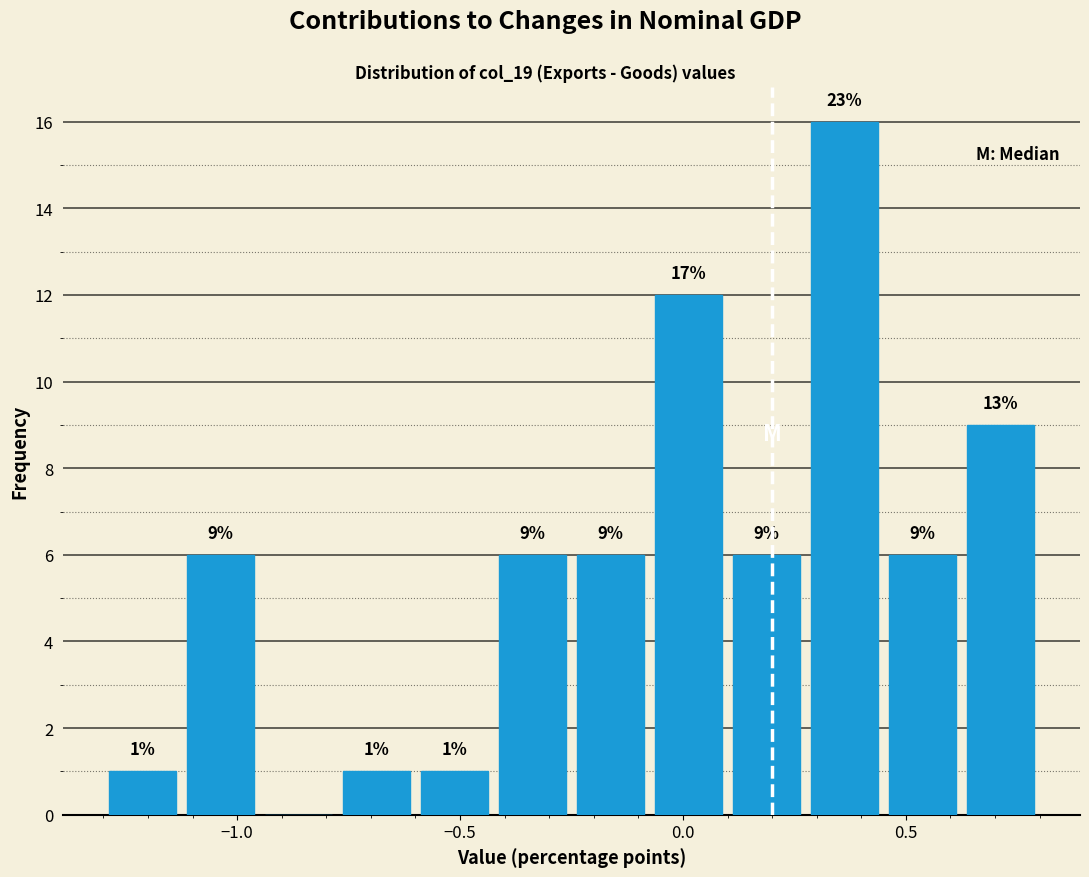

Read against the x-axis, roughly where is the centre of the tallest bar?

0.35